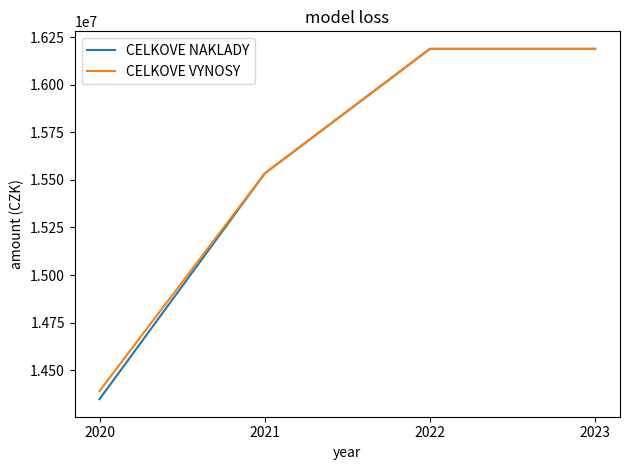

Which label corresponds to the smallest value in the chart?

2020